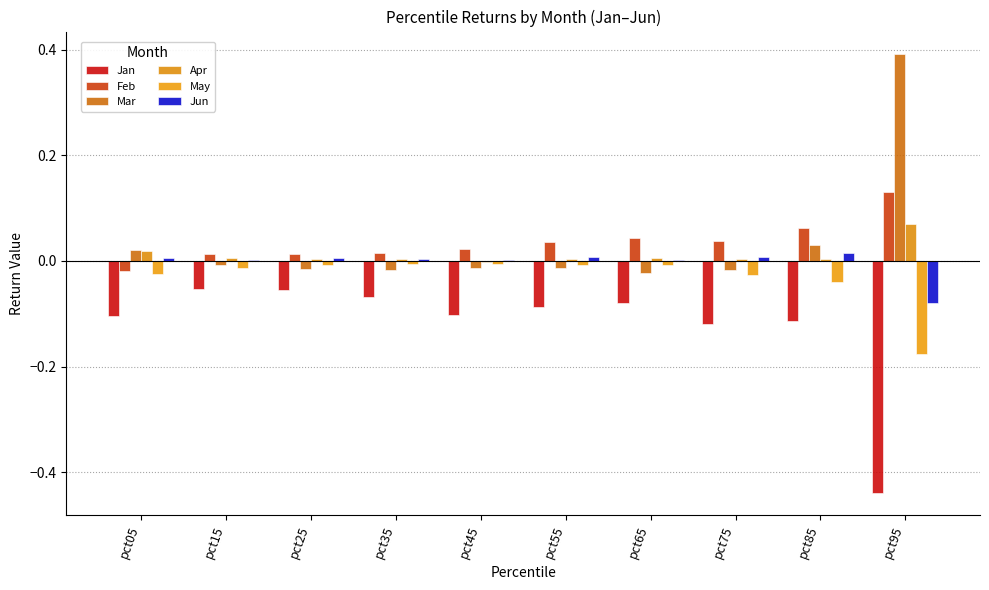

Between pct05 and pct65, which series saw the biggest shift?

Feb